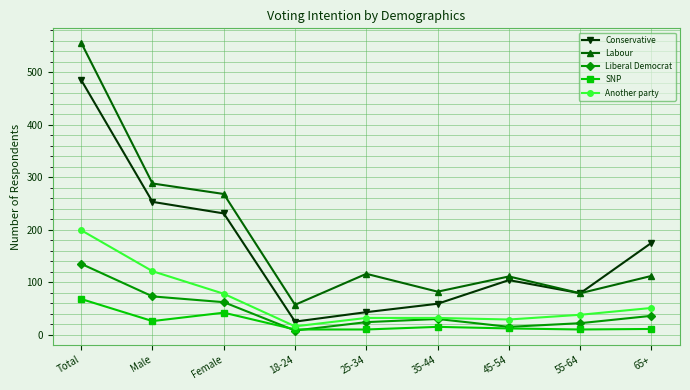

What is the value of the Labour point at the 8th from the left?

79